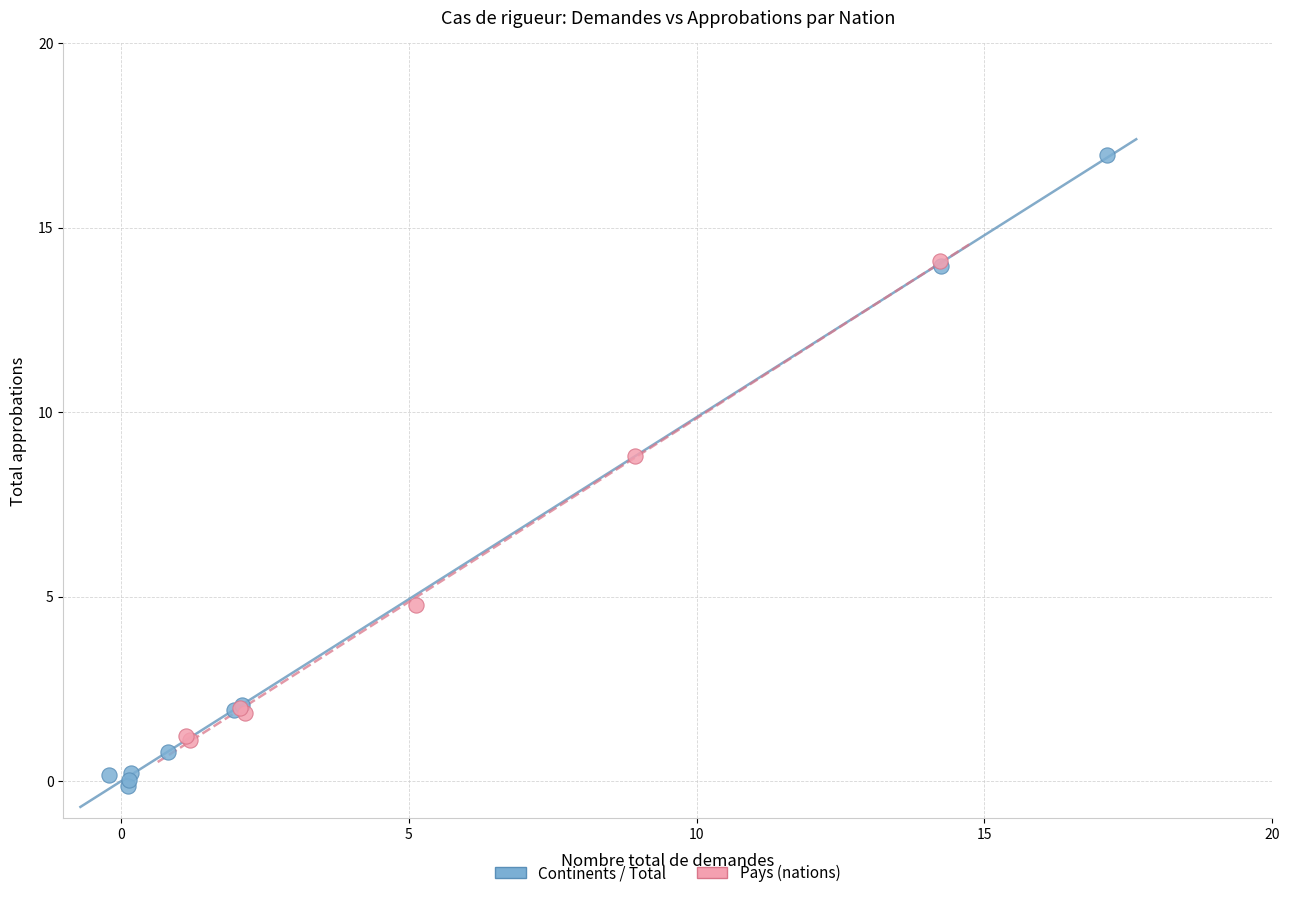

Which series contains the lowest Y value?

Continents / Total